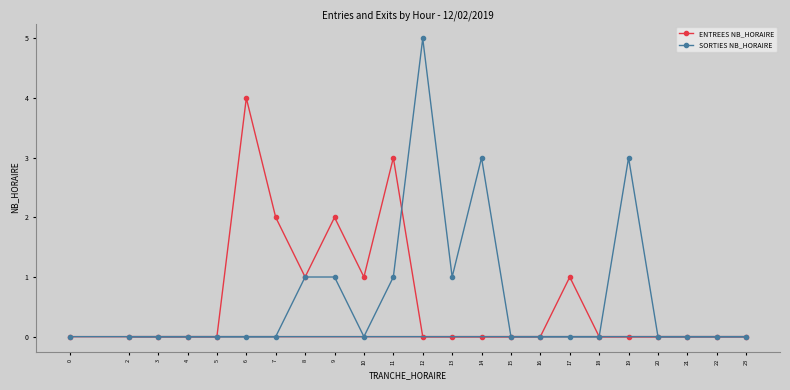

What is the difference between the ENTREES NB_HORAIRE values at 5 and 11?

3